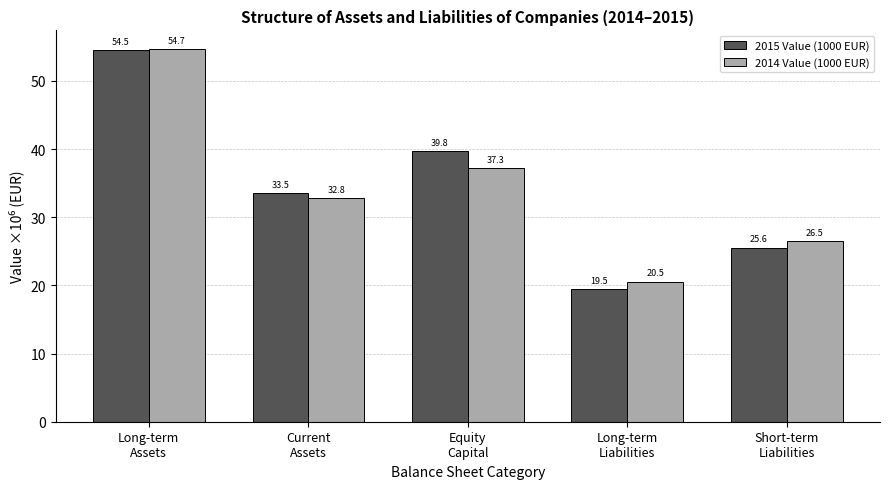

What is the label of the 3rd bar from the left?

Equity
Capital